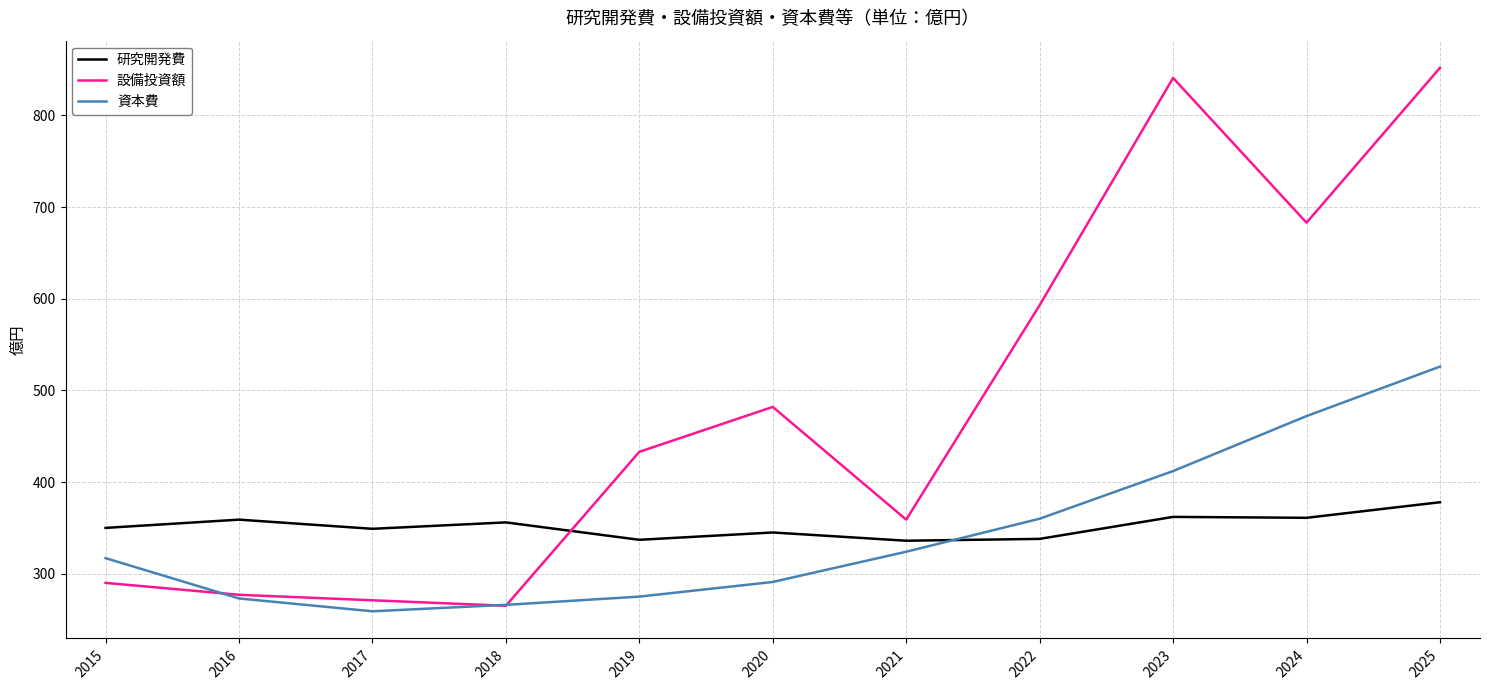

Is it true that 資本費 equals 317 at 2015?

True